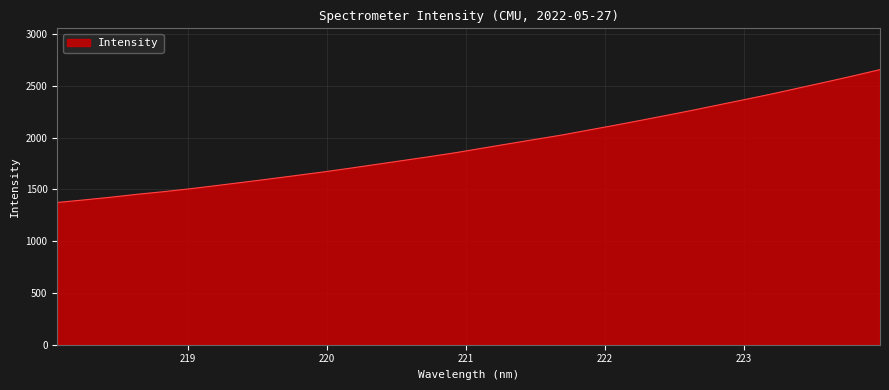

What is the smallest value displayed?

1373.3